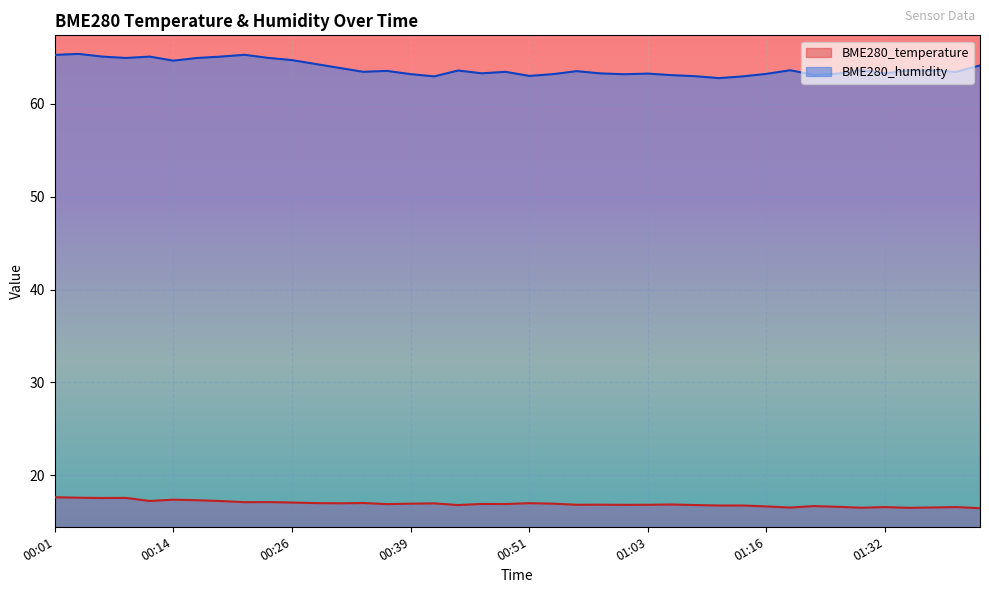

Reading left to right, transcribe all the data shown in this chart.

BME280_temperature: 17.6	17.6	17.6	17.6	17.2	17.4	17.3	17.2	17.1	17.1	17.1	17.0	17.0	17.0	16.9	16.9	17.0	16.8	16.9	16.9	17.0	16.9	16.8	16.8	16.8	16.8	16.9	16.8	16.8	16.8	16.6	16.5	16.7	16.6	16.5	16.6	16.5	16.5	16.6	16.5
BME280_humidity: 65.3	65.4	65.1	64.9	65.1	64.7	64.9	65.1	65.3	65.0	64.7	64.3	63.9	63.5	63.5	63.2	63.0	63.6	63.3	63.5	63.0	63.2	63.5	63.3	63.2	63.3	63.1	63.0	62.8	63.0	63.2	63.6	63.1	63.2	63.6	63.3	63.6	63.6	63.4	64.1